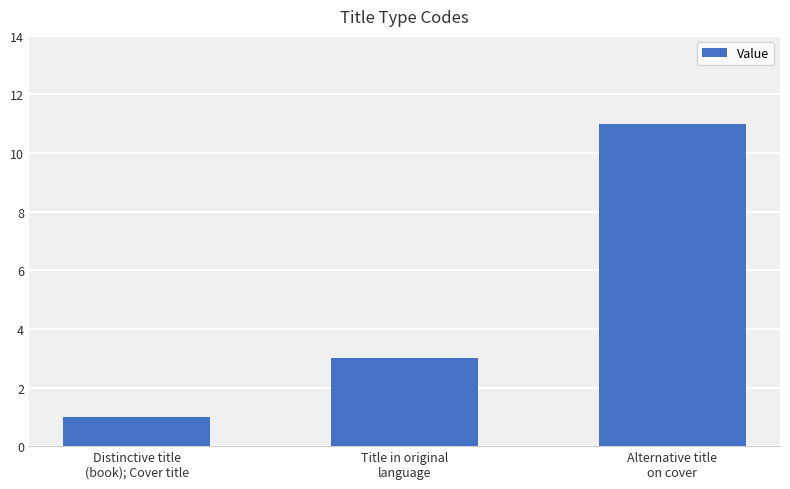

What is the change in value from Distinctive title
(book); Cover title to Title in original
language?

+2